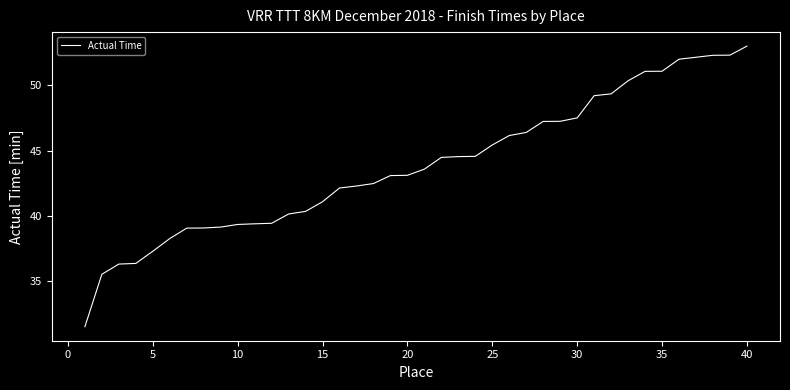

What is the minimum value shown in the chart?

31.5